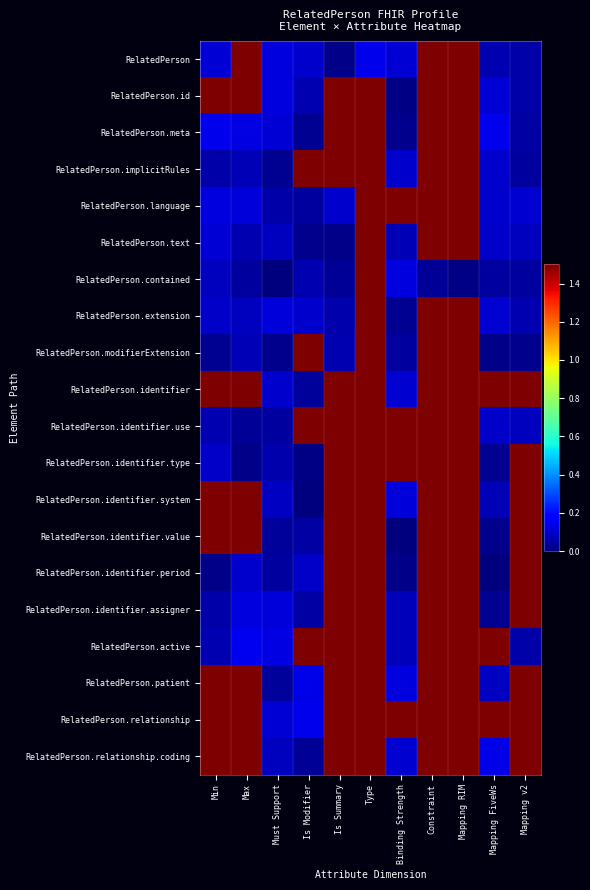

Reading right to left, list all the values displayed in this chart.

RelatedPerson: Mapping v2=0.1	Mapping FiveWs=0.1	Mapping RIM=1.5	Constraint=1.5	Binding Strength=0.1	Type=0.1	Is Summary=0.0	Is Modifier=0.1	Must Support=0.1	Max=1.5	Min=0.1
RelatedPerson.id: Mapping v2=0.1	Mapping FiveWs=0.1	Mapping RIM=1.5	Constraint=1.5	Binding Strength=0.0	Type=1.5	Is Summary=1.5	Is Modifier=0.1	Must Support=0.1	Max=1.5	Min=1.5
RelatedPerson.meta: Mapping v2=0.0	Mapping FiveWs=0.1	Mapping RIM=1.5	Constraint=1.5	Binding Strength=0.0	Type=1.5	Is Summary=1.5	Is Modifier=0.0	Must Support=0.1	Max=0.1	Min=0.1
RelatedPerson.implicitRules: Mapping v2=0.0	Mapping FiveWs=0.1	Mapping RIM=1.5	Constraint=1.5	Binding Strength=0.1	Type=1.5	Is Summary=1.5	Is Modifier=1.5	Must Support=0.0	Max=0.1	Min=0.1
RelatedPerson.language: Mapping v2=0.1	Mapping FiveWs=0.1	Mapping RIM=1.5	Constraint=1.5	Binding Strength=1.5	Type=1.5	Is Summary=0.1	Is Modifier=0.0	Must Support=0.1	Max=0.1	Min=0.1
RelatedPerson.text: Mapping v2=0.1	Mapping FiveWs=0.1	Mapping RIM=1.5	Constraint=1.5	Binding Strength=0.1	Type=1.5	Is Summary=0.0	Is Modifier=0.0	Must Support=0.1	Max=0.1	Min=0.1
RelatedPerson.contained: Mapping v2=0.0	Mapping FiveWs=0.0	Mapping RIM=0.0	Constraint=0.0	Binding Strength=0.1	Type=1.5	Is Summary=0.0	Is Modifier=0.1	Must Support=0.0	Max=0.0	Min=0.1
RelatedPerson.extension: Mapping v2=0.1	Mapping FiveWs=0.1	Mapping RIM=1.5	Constraint=1.5	Binding Strength=0.0	Type=1.5	Is Summary=0.1	Is Modifier=0.1	Must Support=0.1	Max=0.1	Min=0.1
RelatedPerson.modifierExtension: Mapping v2=0.0	Mapping FiveWs=0.0	Mapping RIM=1.5	Constraint=1.5	Binding Strength=0.0	Type=1.5	Is Summary=0.1	Is Modifier=1.5	Must Support=0.0	Max=0.1	Min=0.0
RelatedPerson.identifier: Mapping v2=1.5	Mapping FiveWs=1.5	Mapping RIM=1.5	Constraint=1.5	Binding Strength=0.1	Type=1.5	Is Summary=1.5	Is Modifier=0.0	Must Support=0.1	Max=1.5	Min=1.5
RelatedPerson.identifier.use: Mapping v2=0.1	Mapping FiveWs=0.1	Mapping RIM=1.5	Constraint=1.5	Binding Strength=1.5	Type=1.5	Is Summary=1.5	Is Modifier=1.5	Must Support=0.0	Max=0.0	Min=0.1
RelatedPerson.identifier.type: Mapping v2=1.5	Mapping FiveWs=0.0	Mapping RIM=1.5	Constraint=1.5	Binding Strength=1.5	Type=1.5	Is Summary=1.5	Is Modifier=0.0	Must Support=0.1	Max=0.0	Min=0.1
RelatedPerson.identifier.system: Mapping v2=1.5	Mapping FiveWs=0.1	Mapping RIM=1.5	Constraint=1.5	Binding Strength=0.1	Type=1.5	Is Summary=1.5	Is Modifier=0.0	Must Support=0.1	Max=1.5	Min=1.5
RelatedPerson.identifier.value: Mapping v2=1.5	Mapping FiveWs=0.0	Mapping RIM=1.5	Constraint=1.5	Binding Strength=0.0	Type=1.5	Is Summary=1.5	Is Modifier=0.0	Must Support=0.0	Max=1.5	Min=1.5
RelatedPerson.identifier.period: Mapping v2=1.5	Mapping FiveWs=0.0	Mapping RIM=1.5	Constraint=1.5	Binding Strength=0.0	Type=1.5	Is Summary=1.5	Is Modifier=0.1	Must Support=0.0	Max=0.1	Min=0.0
RelatedPerson.identifier.assigner: Mapping v2=1.5	Mapping FiveWs=0.0	Mapping RIM=1.5	Constraint=1.5	Binding Strength=0.1	Type=1.5	Is Summary=1.5	Is Modifier=0.0	Must Support=0.1	Max=0.1	Min=0.1
RelatedPerson.active: Mapping v2=0.1	Mapping FiveWs=1.5	Mapping RIM=1.5	Constraint=1.5	Binding Strength=0.1	Type=1.5	Is Summary=1.5	Is Modifier=1.5	Must Support=0.1	Max=0.1	Min=0.1
RelatedPerson.patient: Mapping v2=1.5	Mapping FiveWs=0.1	Mapping RIM=1.5	Constraint=1.5	Binding Strength=0.1	Type=1.5	Is Summary=1.5	Is Modifier=0.1	Must Support=0.0	Max=1.5	Min=1.5
RelatedPerson.relationship: Mapping v2=1.5	Mapping FiveWs=1.5	Mapping RIM=1.5	Constraint=1.5	Binding Strength=1.5	Type=1.5	Is Summary=1.5	Is Modifier=0.1	Must Support=0.1	Max=1.5	Min=1.5
RelatedPerson.relationship.coding: Mapping v2=1.5	Mapping FiveWs=0.1	Mapping RIM=1.5	Constraint=1.5	Binding Strength=0.1	Type=1.5	Is Summary=1.5	Is Modifier=0.0	Must Support=0.1	Max=1.5	Min=1.5